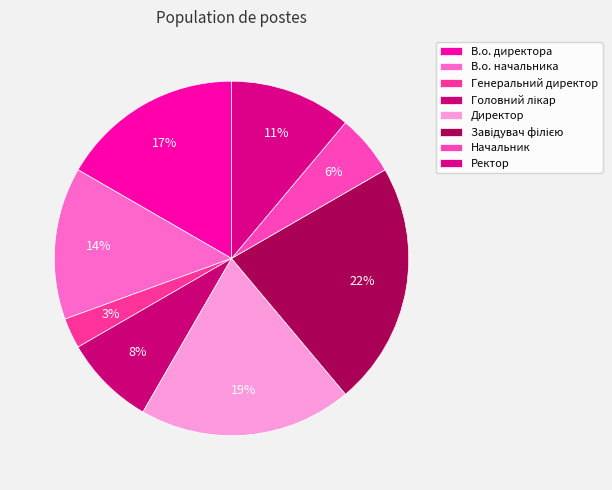

Is there any slice that represents more than half of the pie?

No